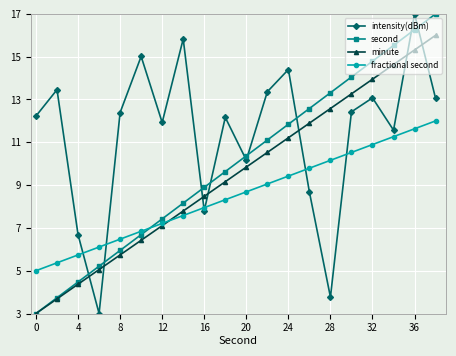

Is this an area chart (filled region under the line)?

No